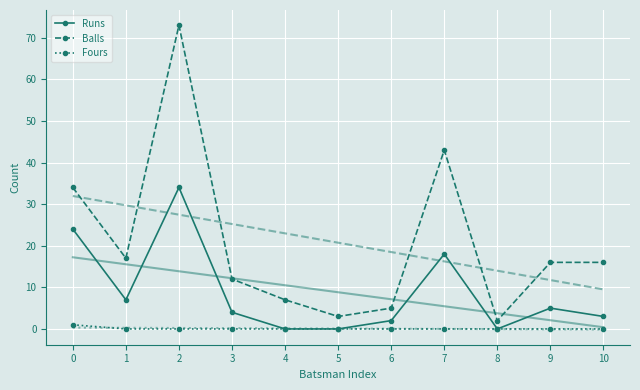

What is the minimum value for Balls?

2